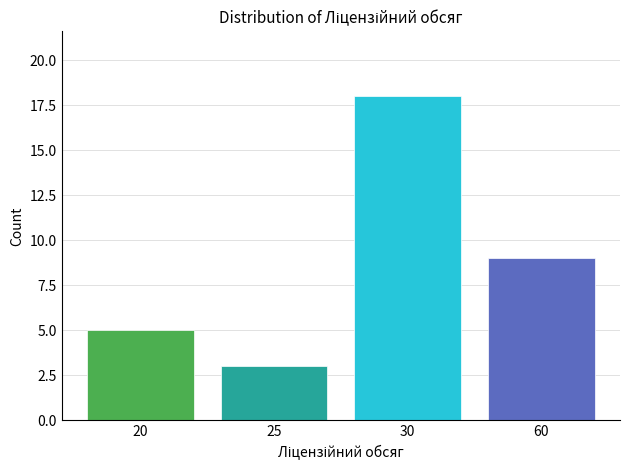

Reading left to right, list all the values displayed in this chart.

20=5	25=3	30=18	60=9